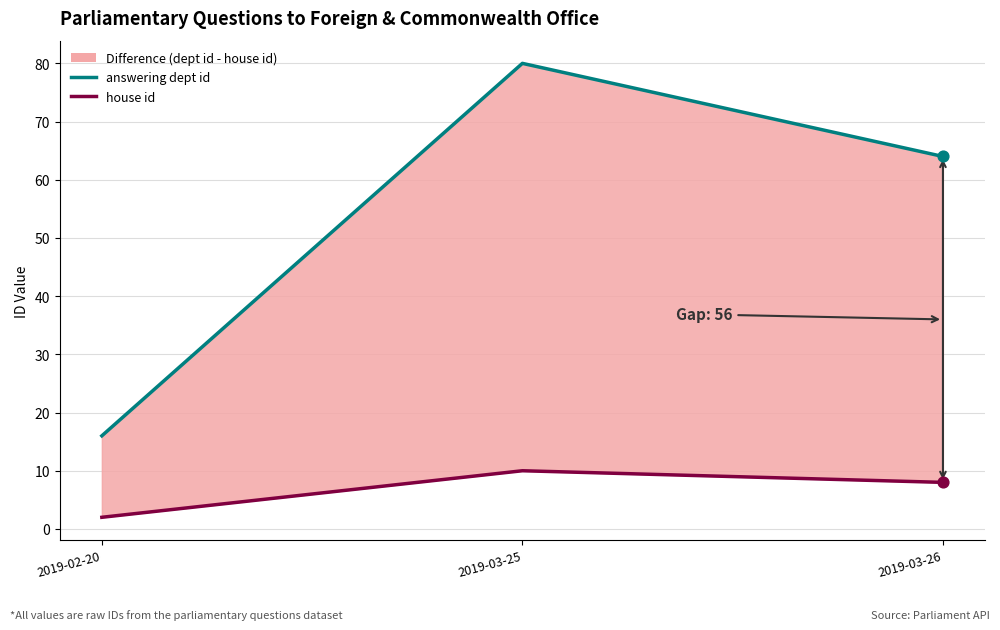

Which series reaches the minimum Y coordinate?

house id